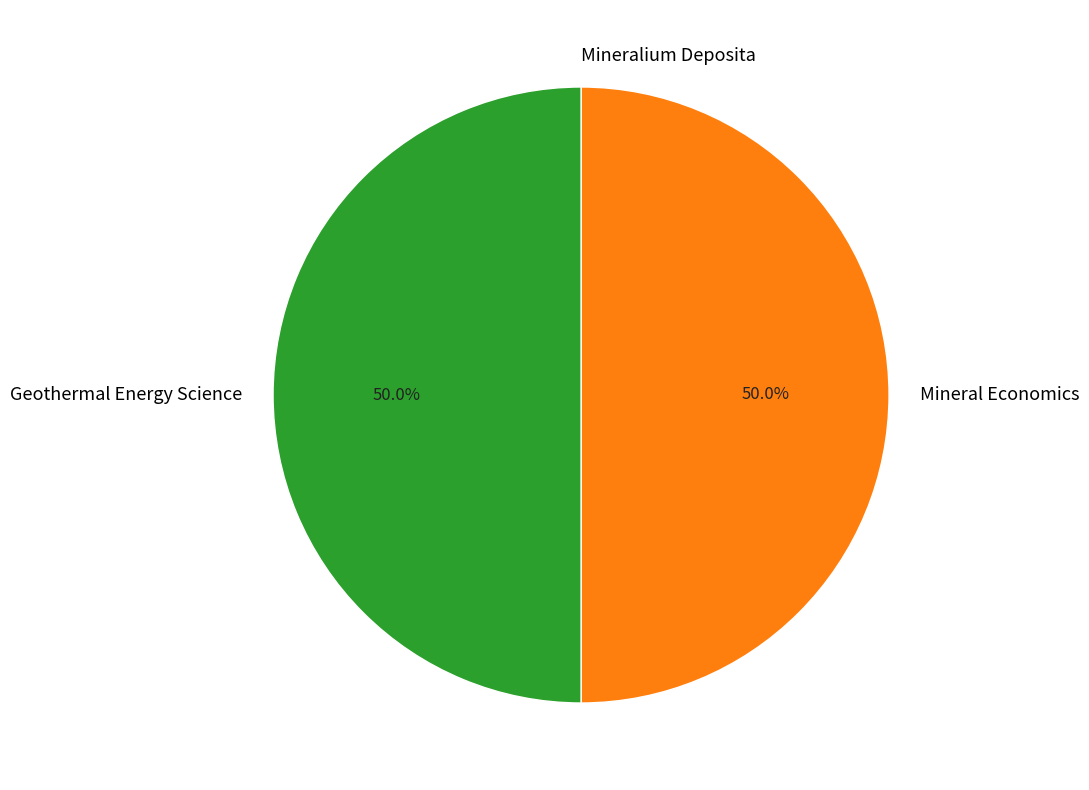

Approximately how many times larger is the value at Geothermal Energy Science compared to Mineral Economics?

1.0